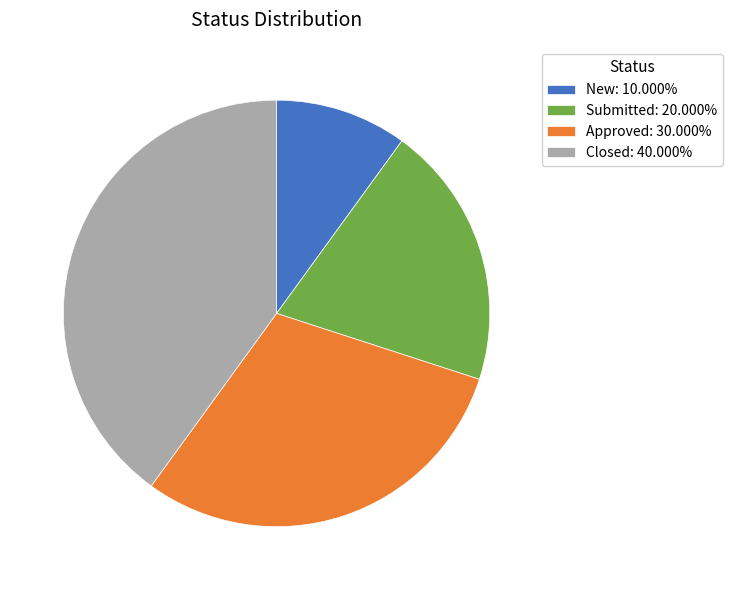

Is it true that Submitted is 27% of the pie?

False